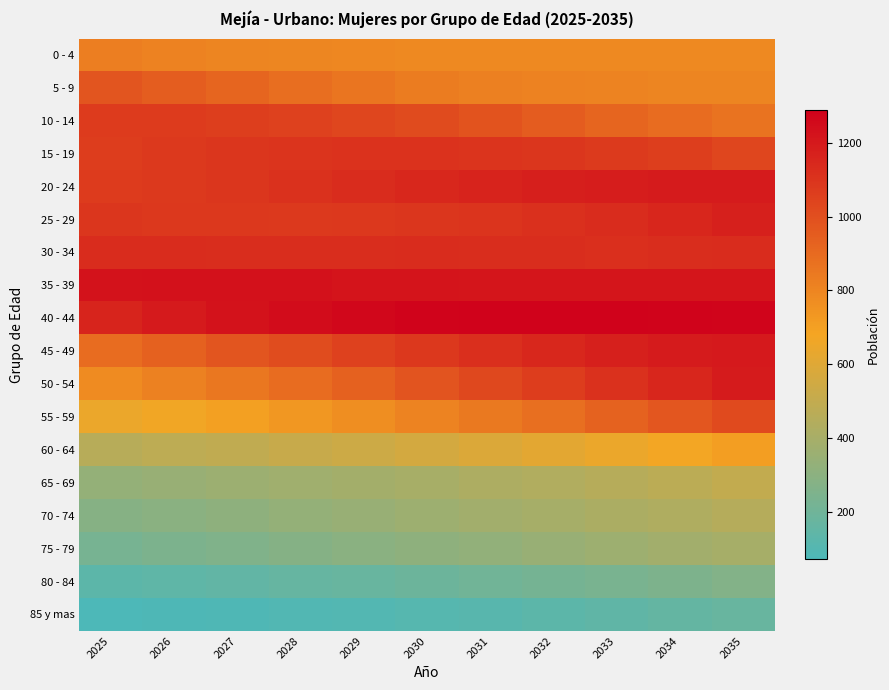

What is the total value across all series at 2035?

15367